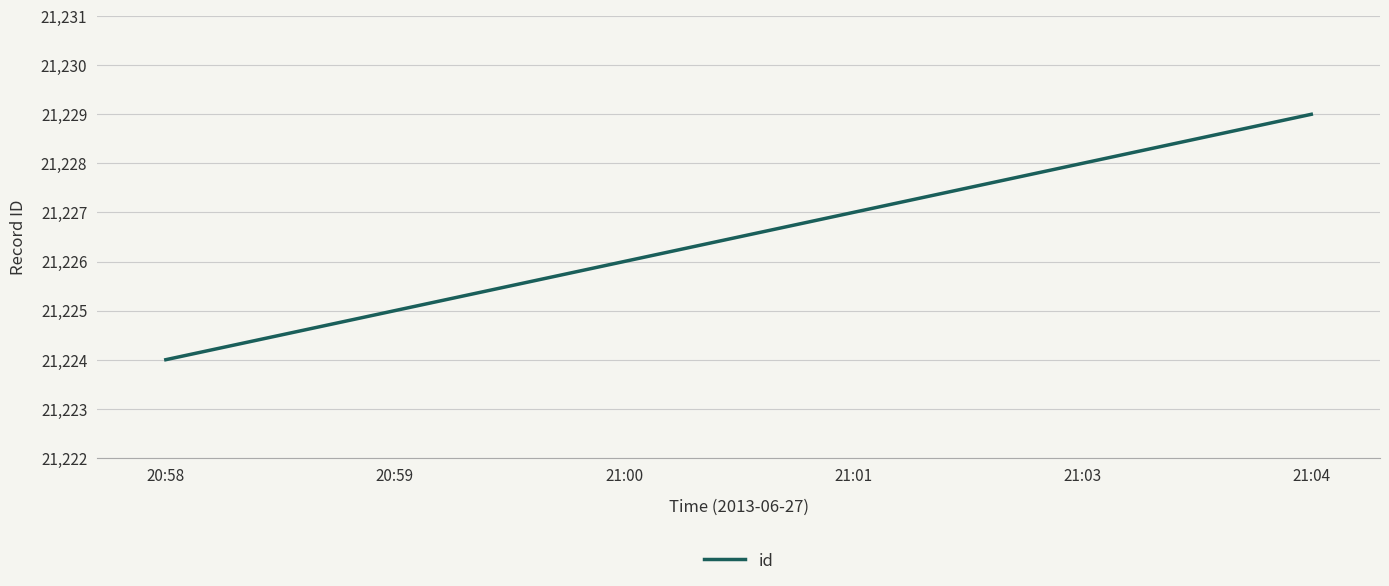

Reading left to right, list all the values displayed in this chart.

21224	21225	21226	21227	21228	21229